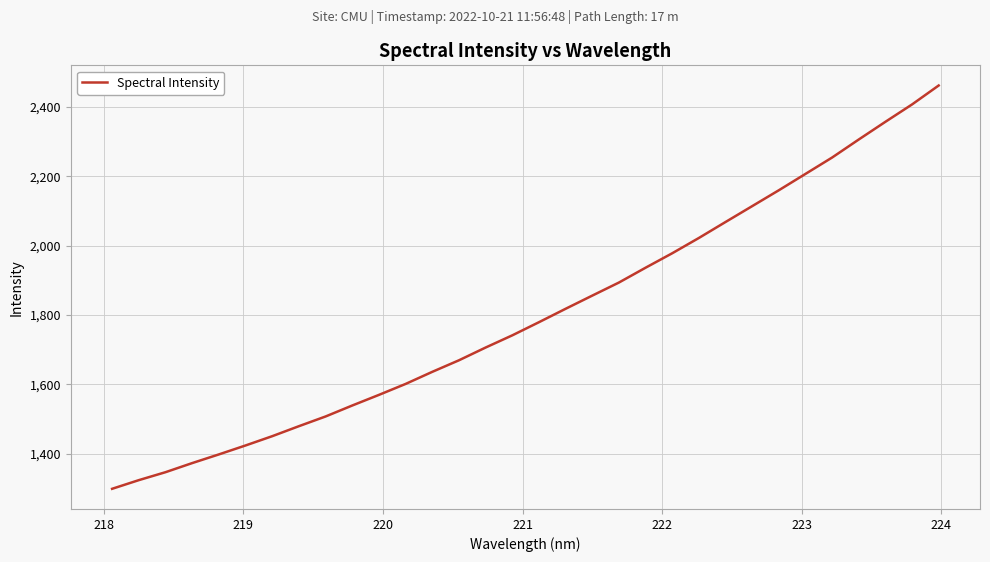

What is the greatest value displayed?

2462.2